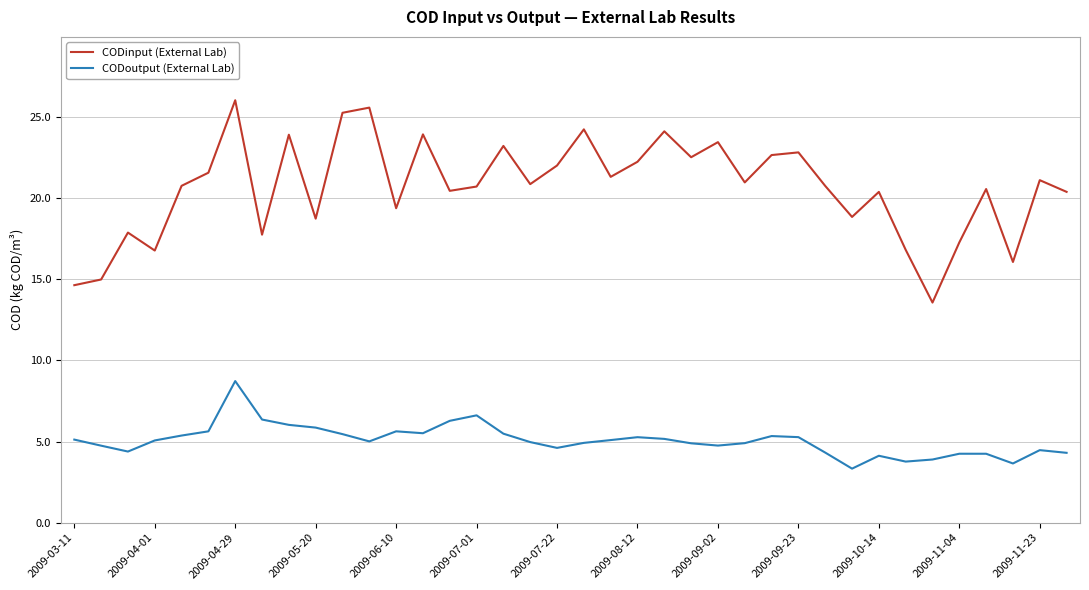

List the series in order of their overall mean, highest first.

CODinput (External Lab), CODoutput (External Lab)